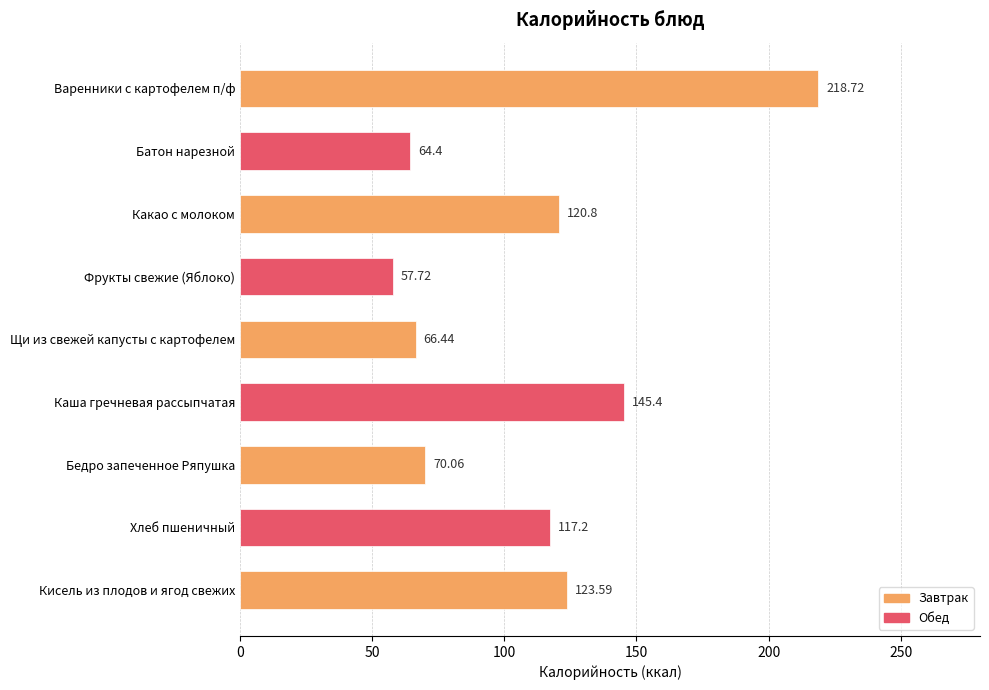

What is the label of the 1st bar from the bottom?

Кисель из плодов и ягод свежих